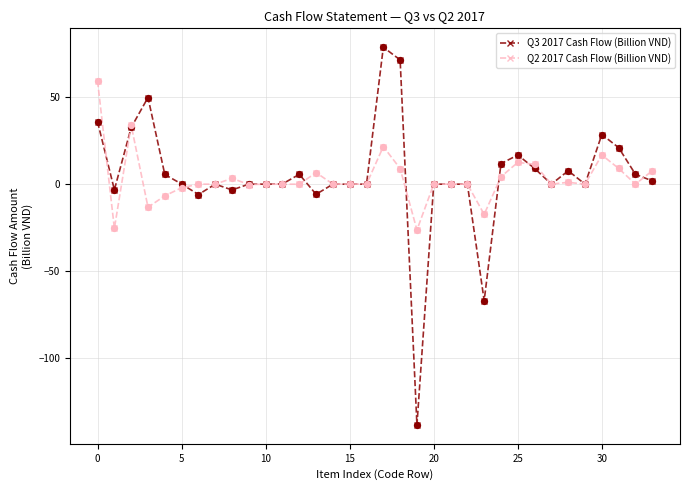

List the series in order of their peak value, highest first.

Q3 2017 Cash Flow (Billion VND), Q2 2017 Cash Flow (Billion VND)